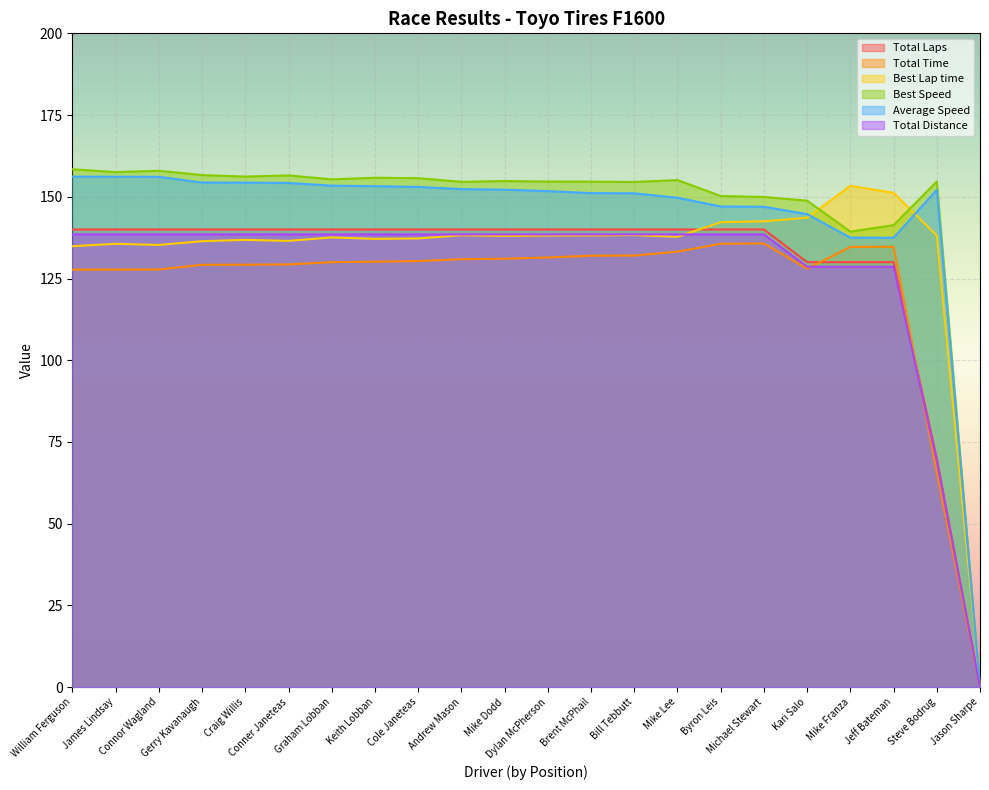

Rank the series by their maximum value, from highest to lowest.

Best Speed, Average Speed, Best Lap time, Total Laps, Total Distance, Total Time